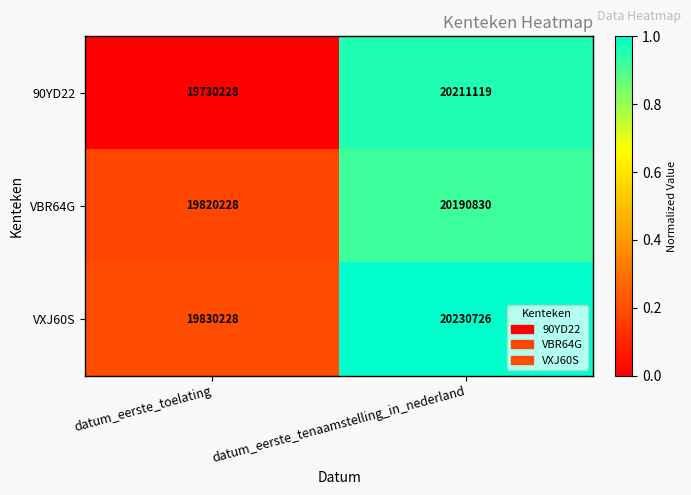

Rank the series at datum_eerste_toelating from highest to lowest value.

VXJ60S, VBR64G, 90YD22